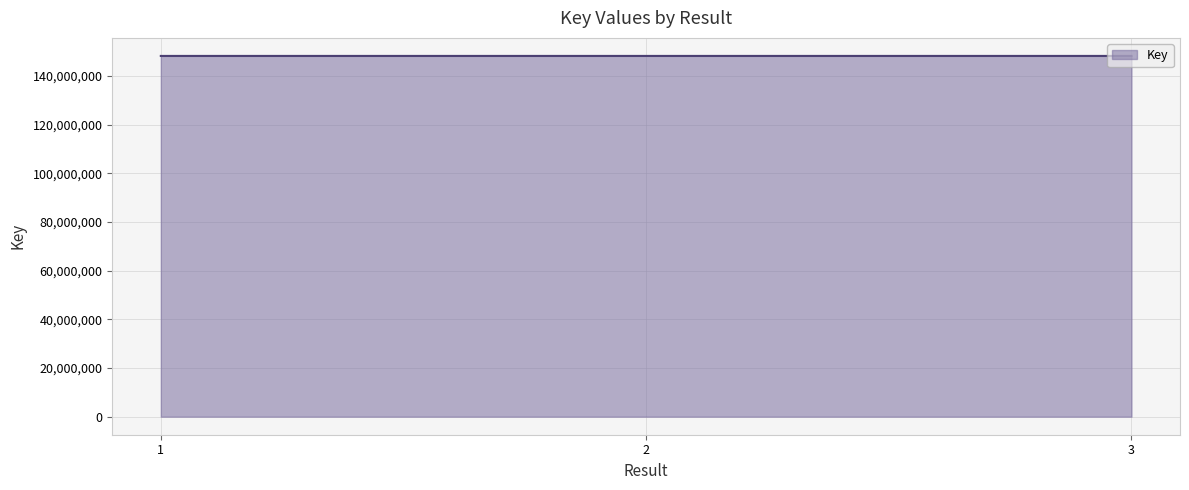

What is the ratio of the value at 3 to the value at 1?

1.0